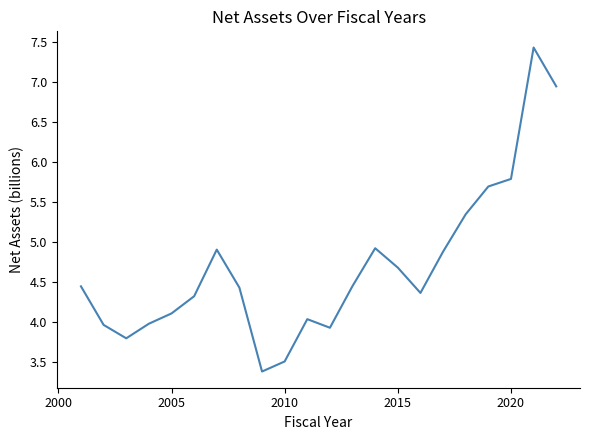

What is the smallest value displayed?

3.4